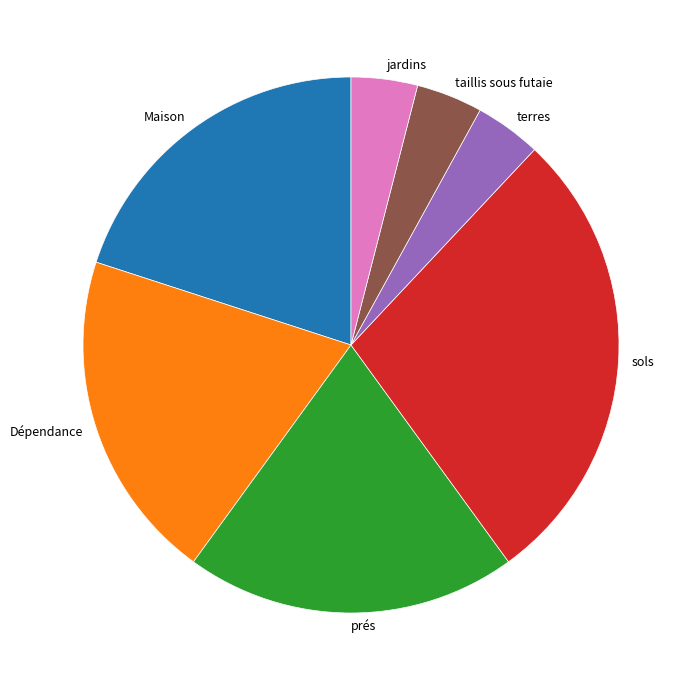

The terres slice represents 17% of the pie. True or false?

False